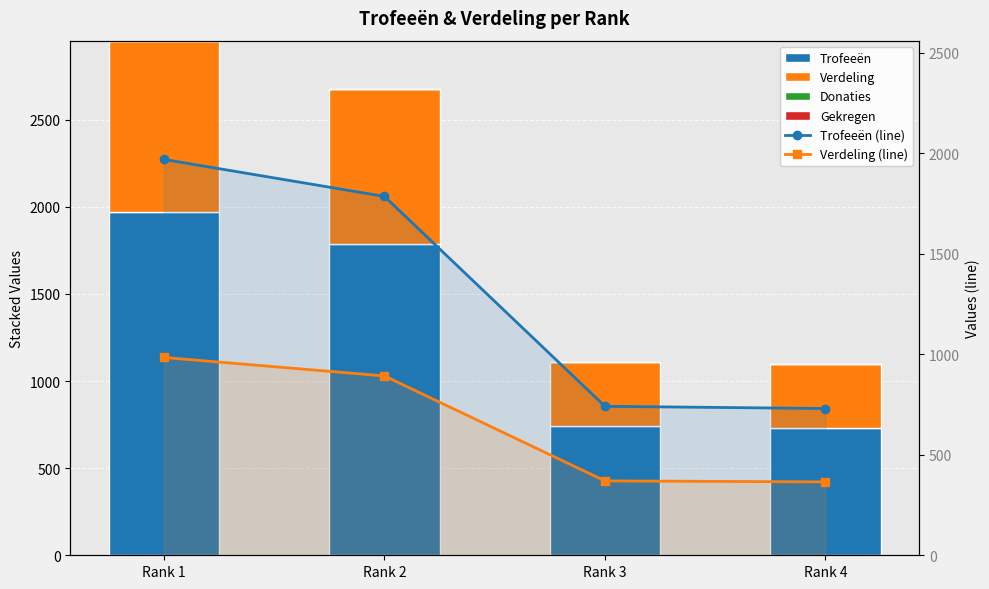

True or false: Trofeeën has a value of 741 at Rank 3.

True